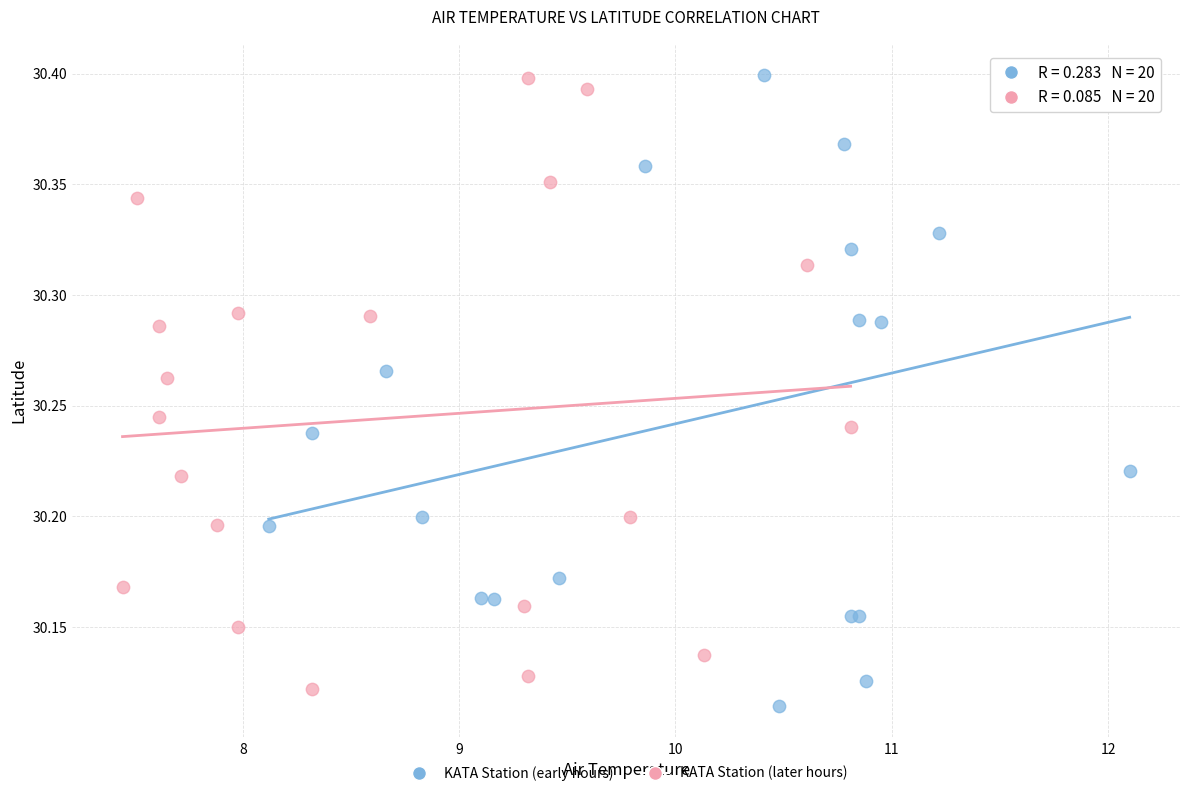

What are all the series names shown in the legend?

KATA Station (early hours), KATA Station (later hours)